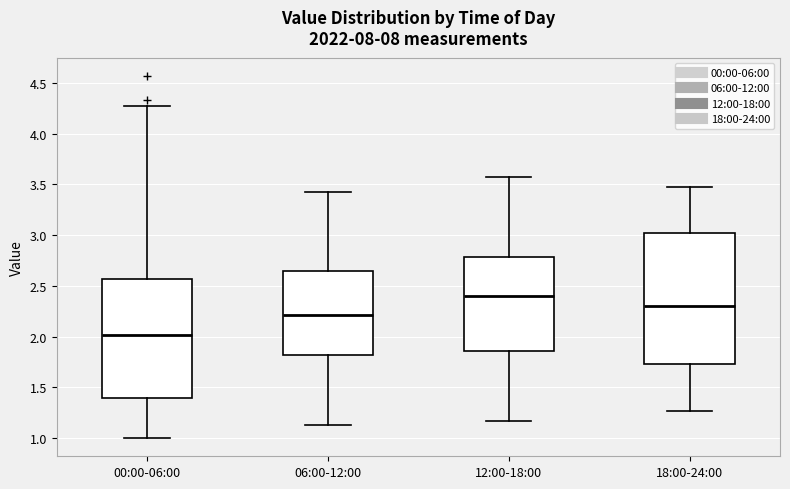

Reading left to right, read every box against the y-axis: the position of its median line, the range the box covers, and the ends of its whiskers. The values are not printed on the chart, so give them approximately, as read against the axis.

00:00-06:00: median 2.00, box 1.40 to 2.55, whiskers 1.00 to 4.25
06:00-12:00: median 2.20, box 1.80 to 2.65, whiskers 1.15 to 3.45
12:00-18:00: median 2.40, box 1.85 to 2.80, whiskers 1.15 to 3.55
18:00-24:00: median 2.30, box 1.75 to 3.00, whiskers 1.25 to 3.45